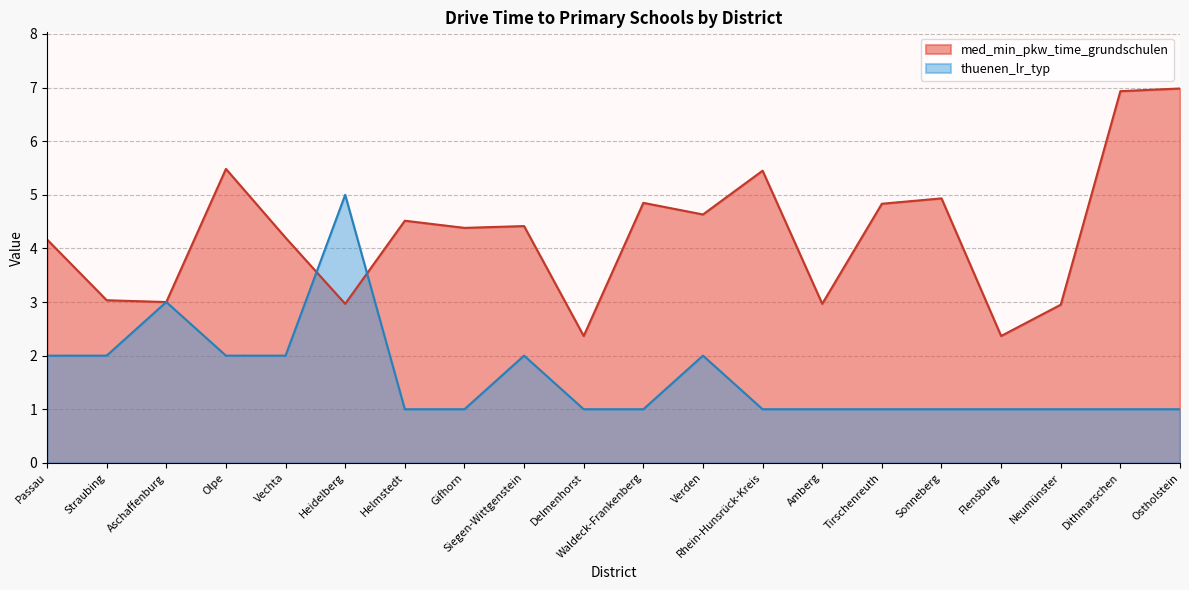

What is the value of the thuenen_lr_typ point at the 20th from the left?

1.0